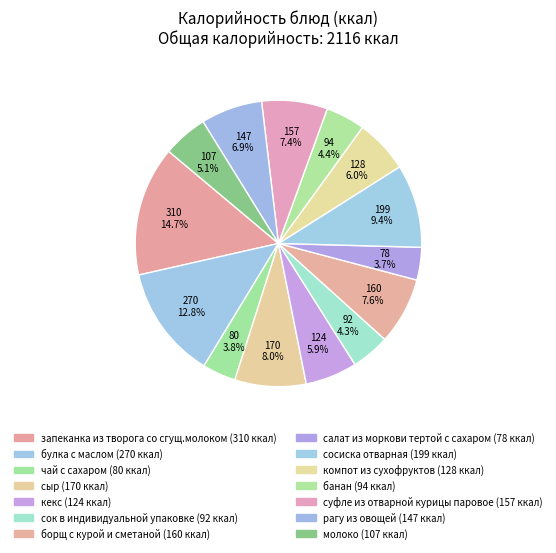

How many segments does this pie chart have?

14